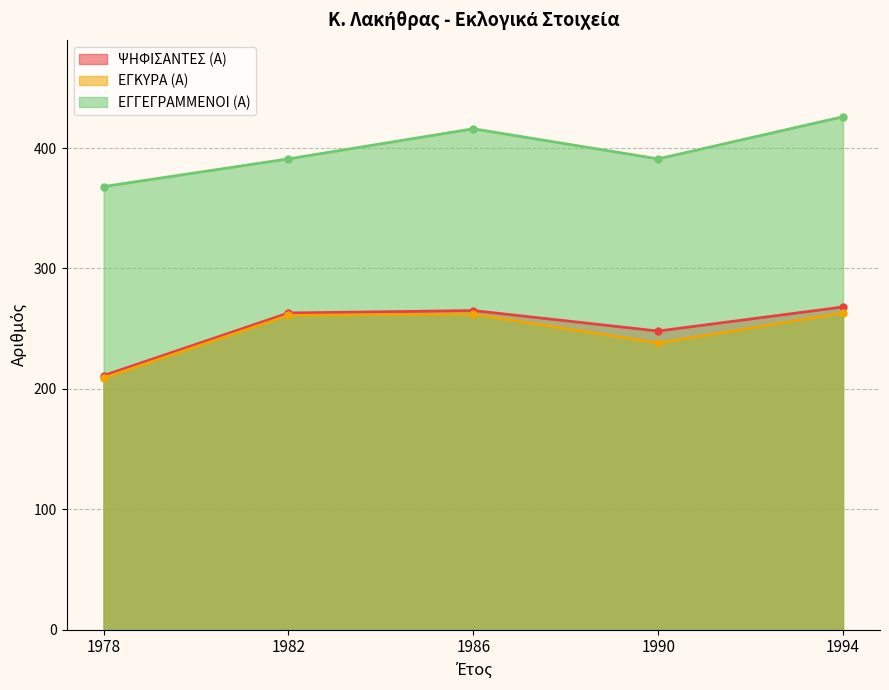

True or false: ΕΓΚΥΡΑ (Α) and ΕΓΓΕΓΡΑΜΜΕΝΟΙ (Α) intersect in this chart.

False